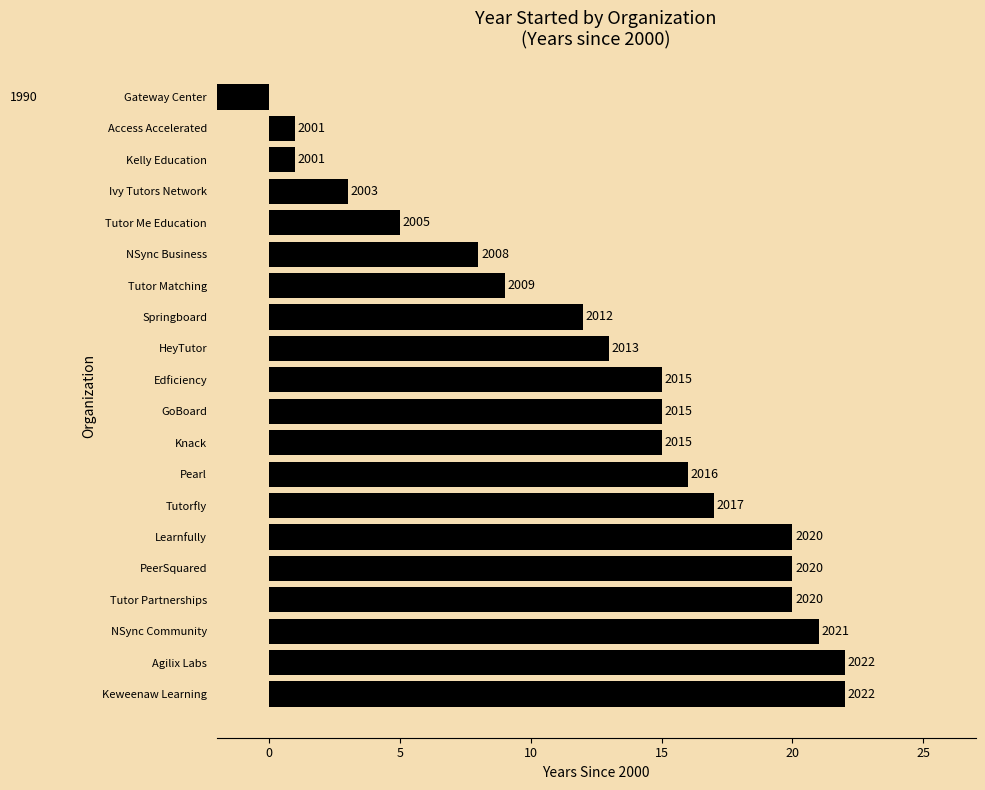

How many bars are there in total?

20